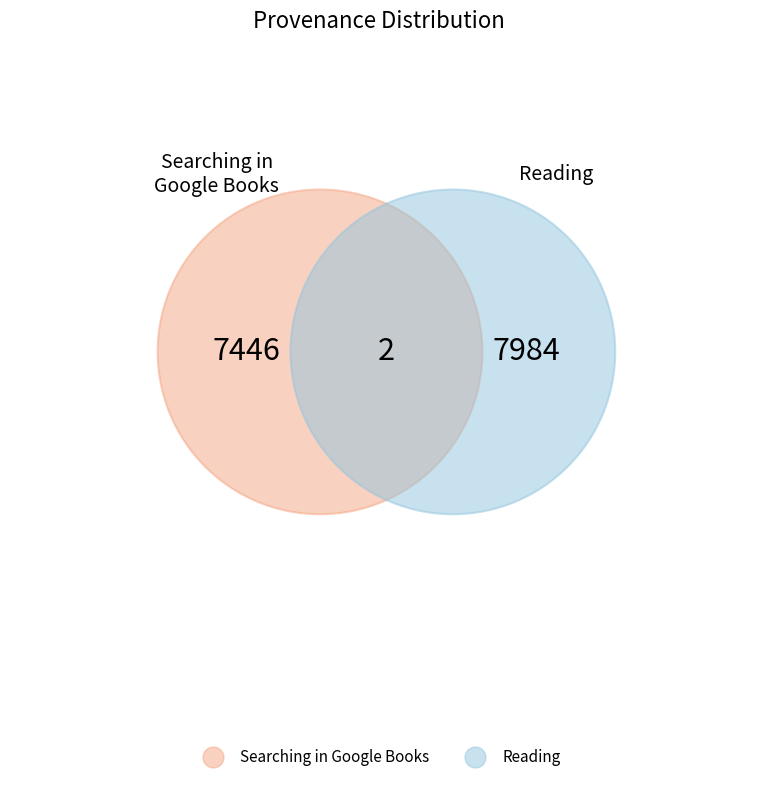

Between Searching in Google Books and Reading, which is larger?

Reading